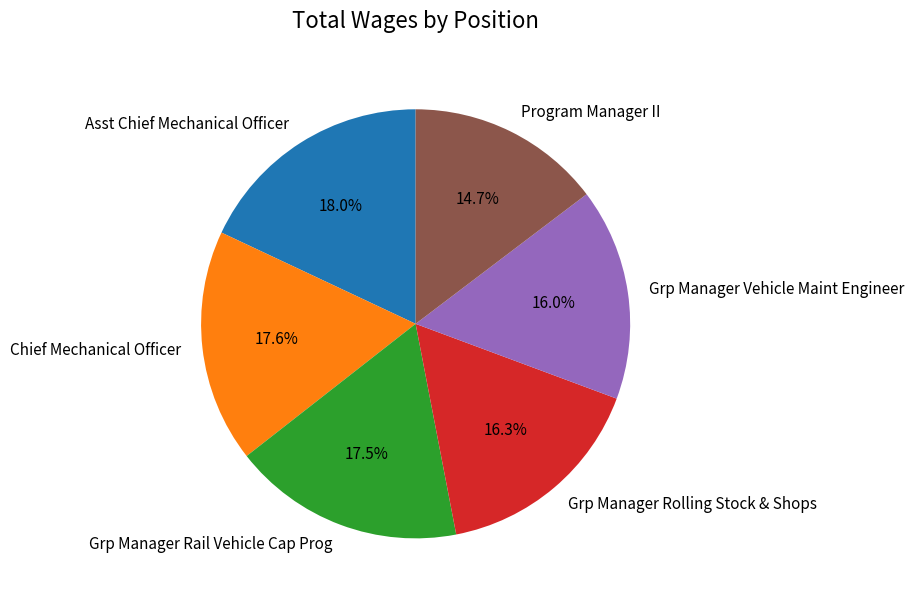

Which has a higher value, Grp Manager Rolling Stock & Shops or Program Manager II?

Grp Manager Rolling Stock & Shops